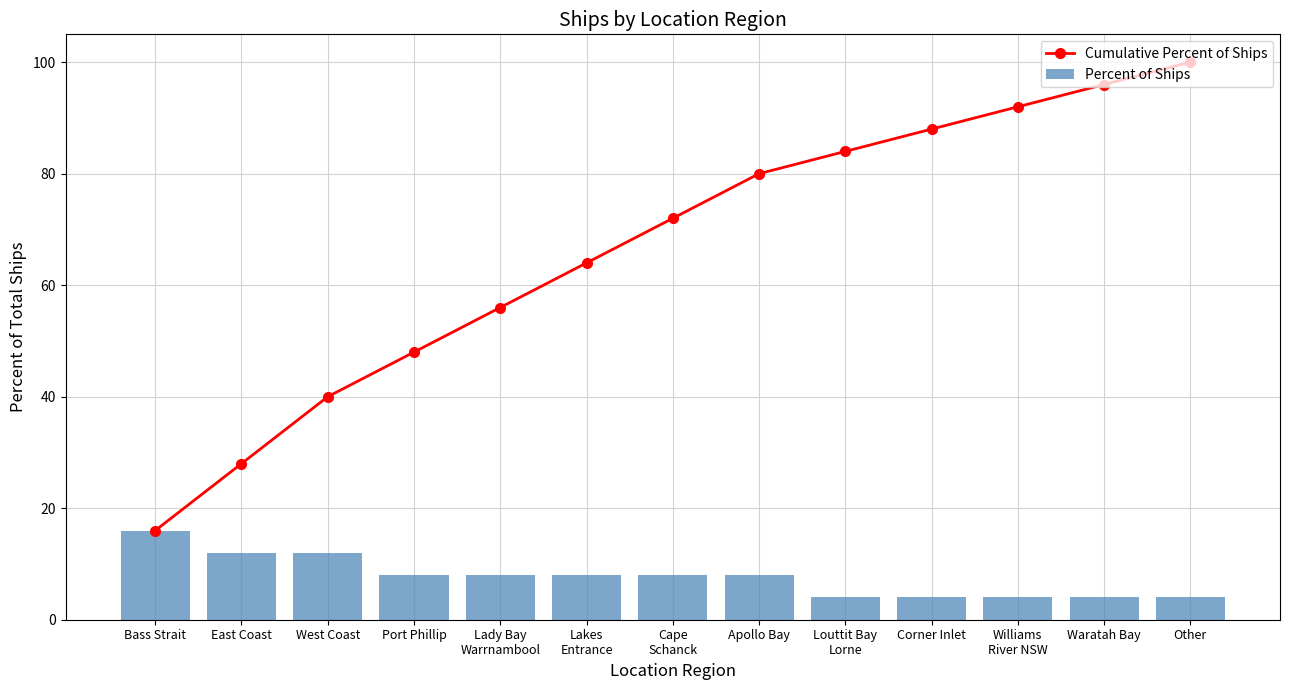

List the series in order of their overall mean, highest first.

Cumulative Percent of Ships, Percent of Ships